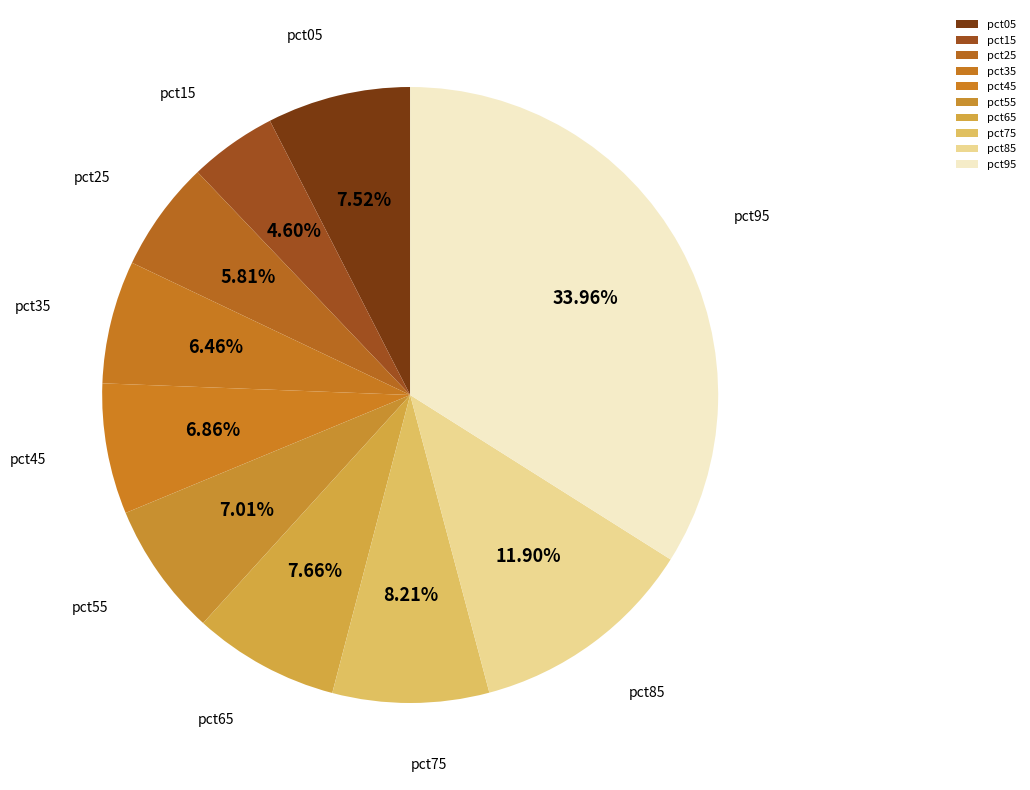

Which slice is the smallest?

pct15